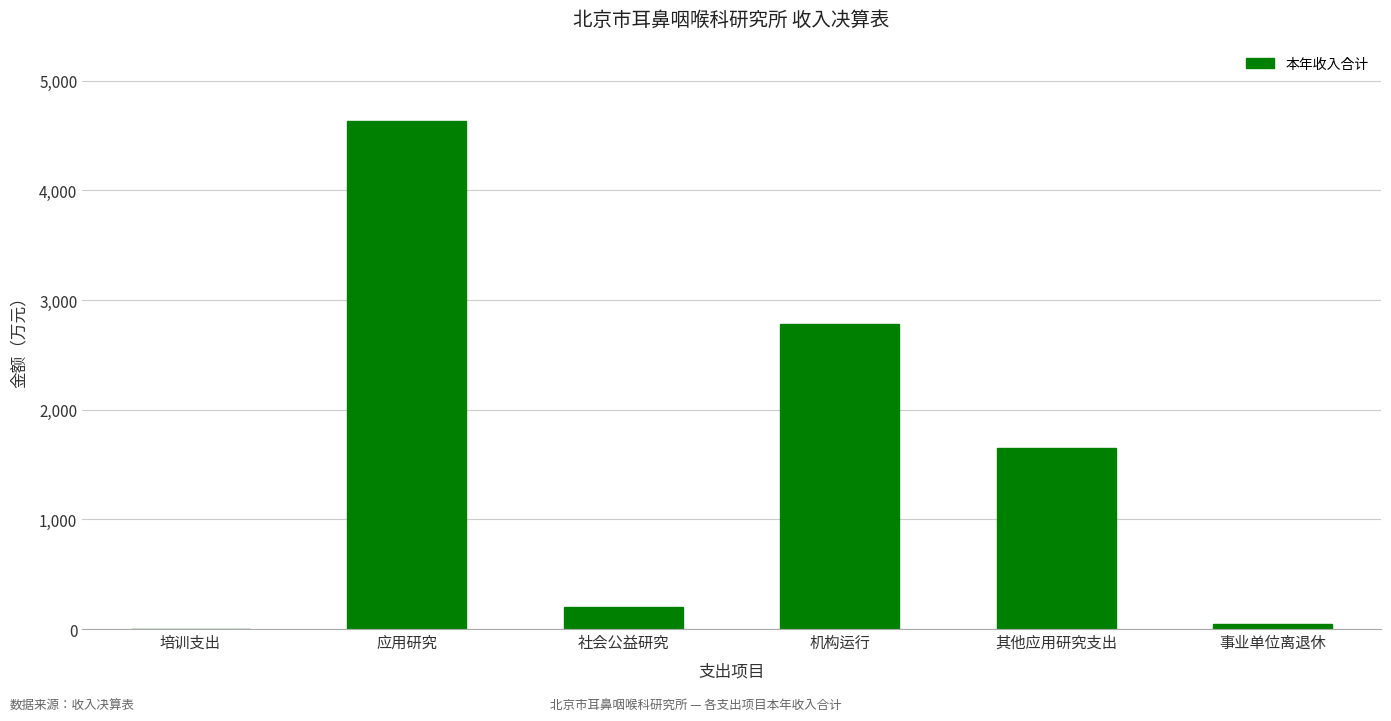

What is the maximum value shown in the chart?

4635.8